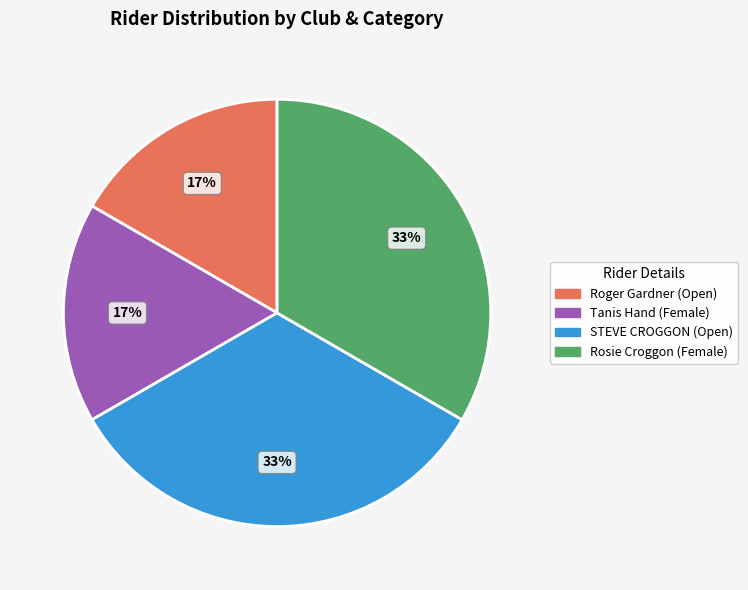

To the nearest percent, what is the average slice percentage?

25%